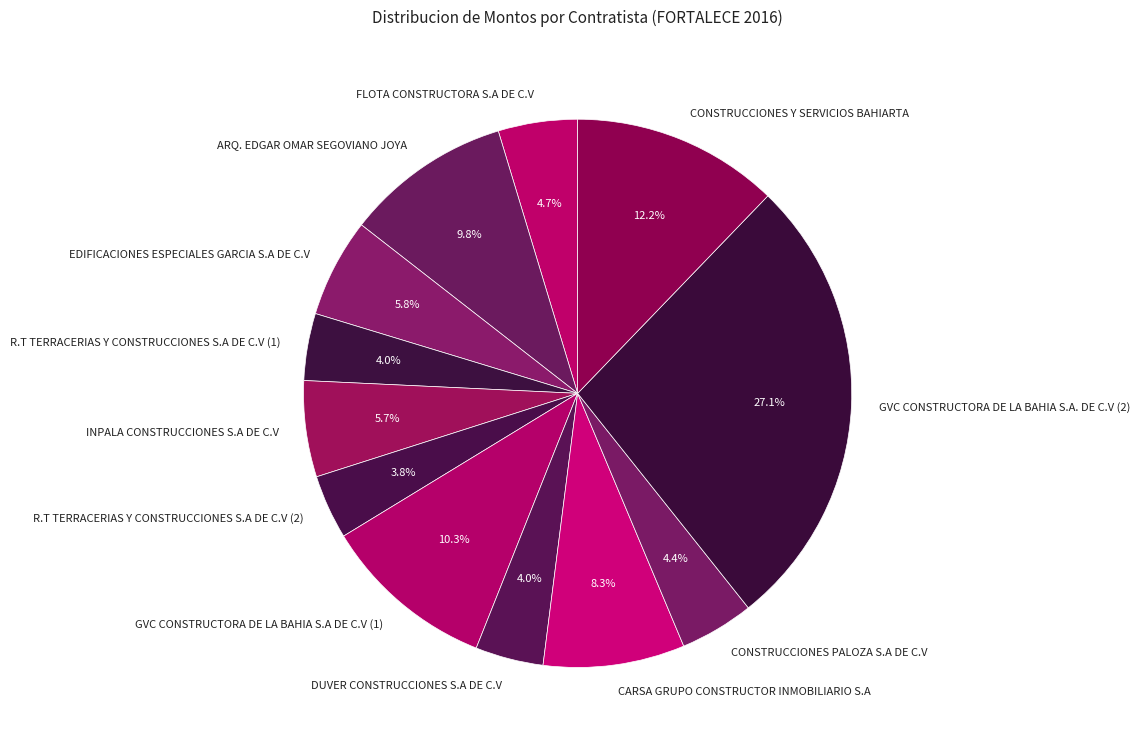

How many slices are in this pie chart?

12